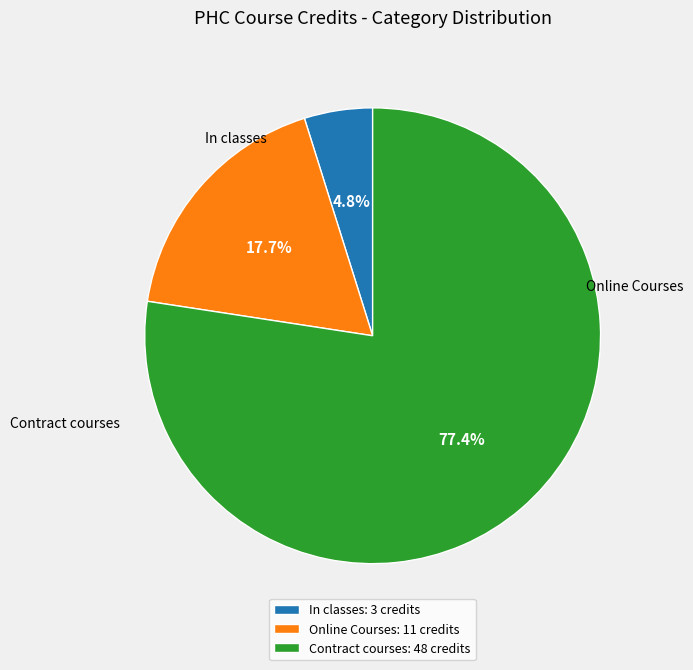

What is the largest slice in the pie chart?

Contract courses: 48 credits